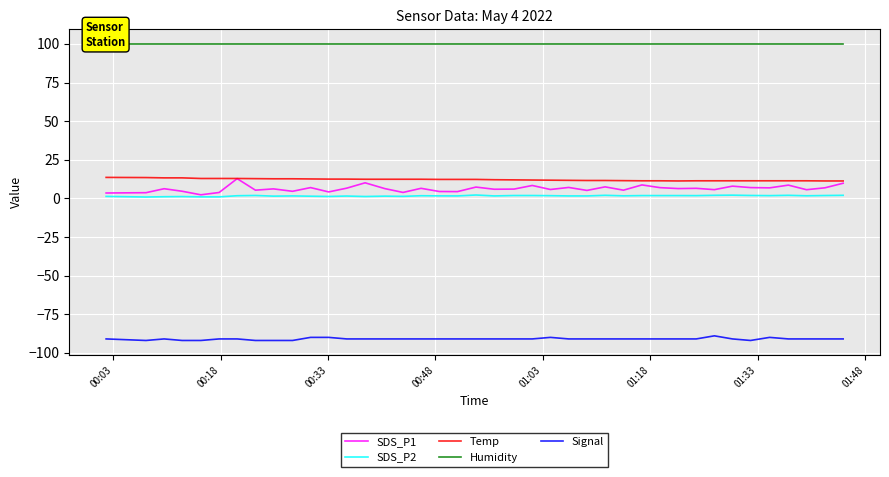

Count the number of categories in the chart.

40